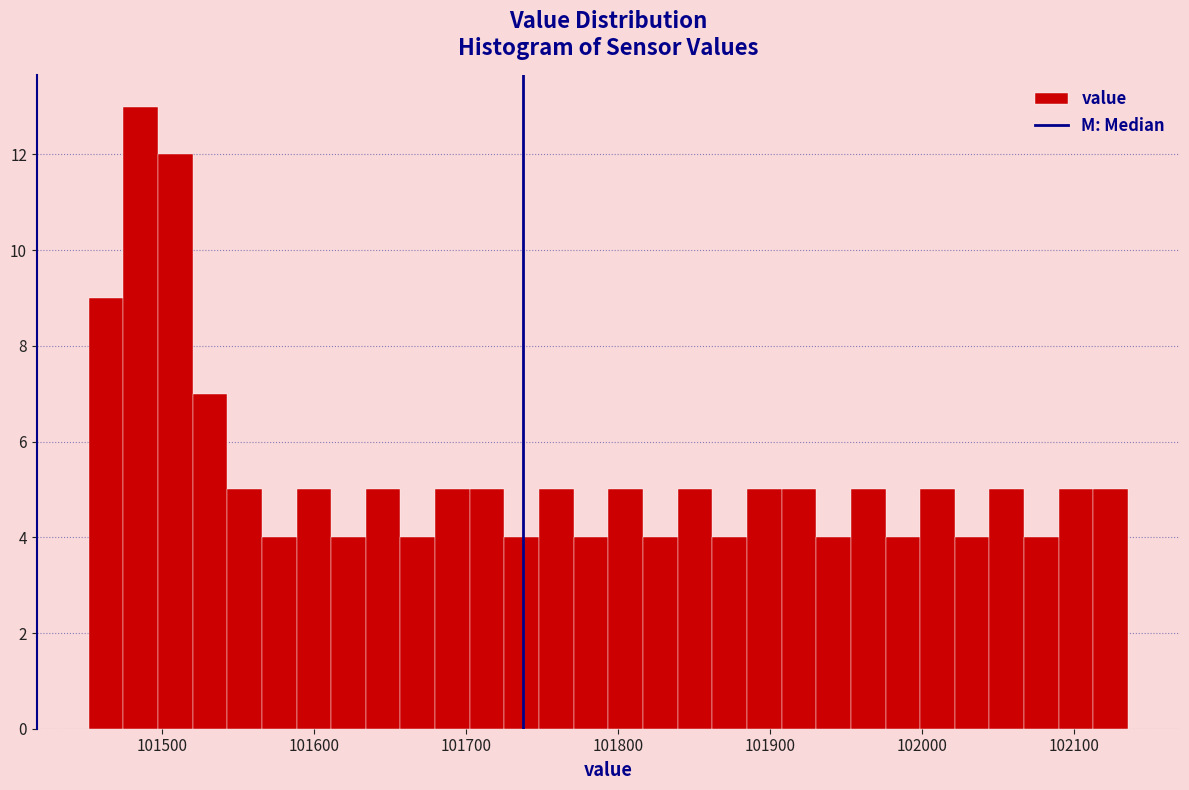

Around what value on the x-axis is the tallest bar? Give the approximate position of its centre, as read against the axis.

101490